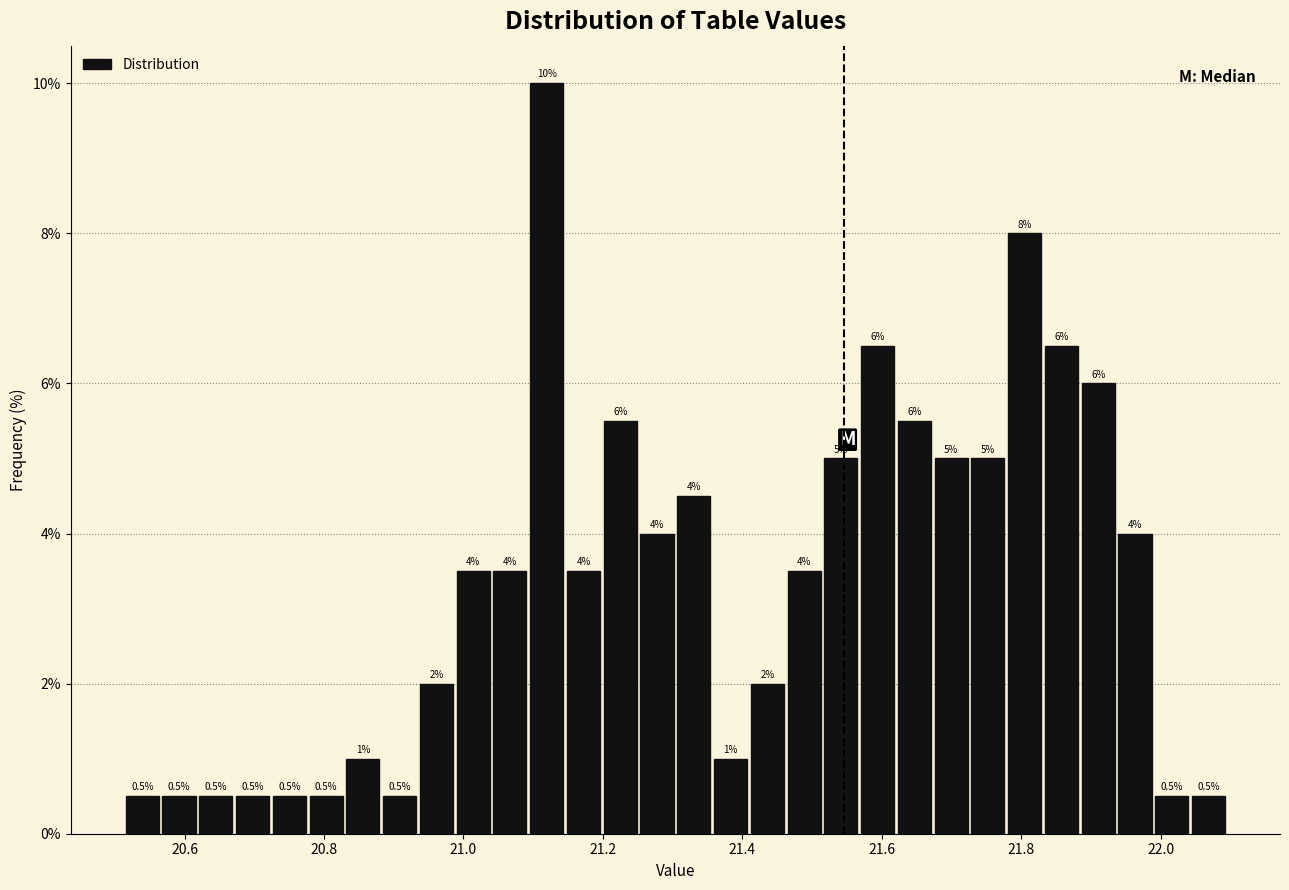

Around what value on the x-axis is the tallest bar? Give the approximate position of its centre, as read against the axis.

21.12